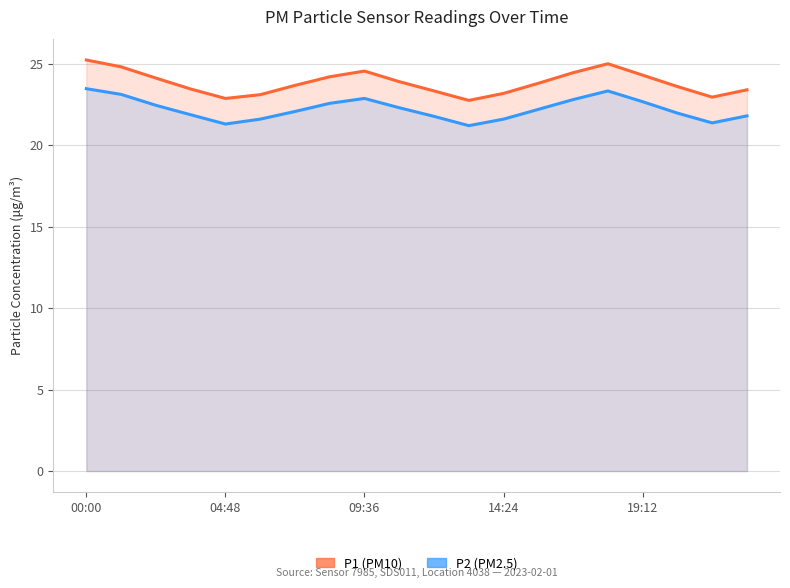

At which category does P1 reach its first local valley?

04:48